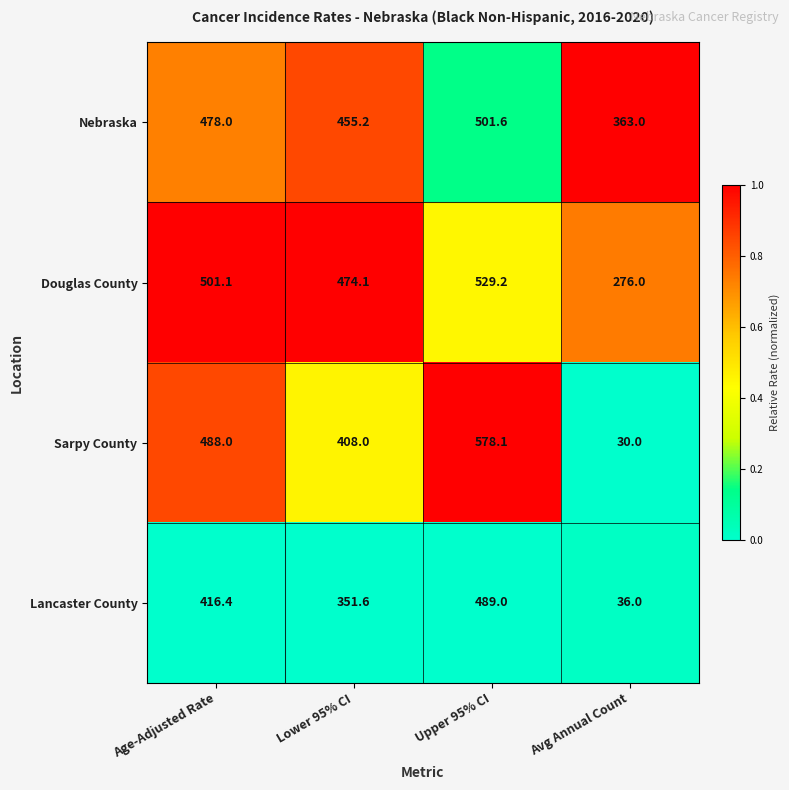

Which series has the largest total across all categories?

Nebraska